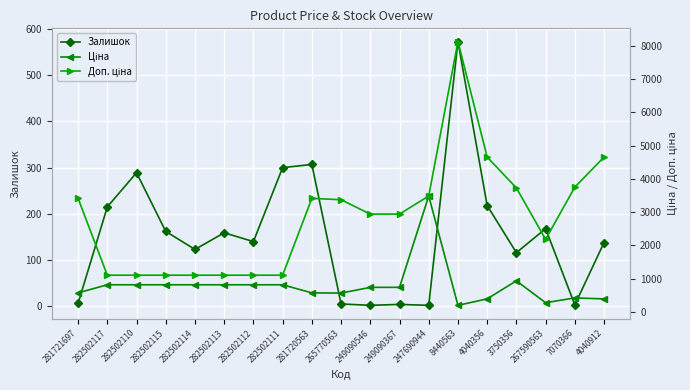

How many series are shown in this chart?

3